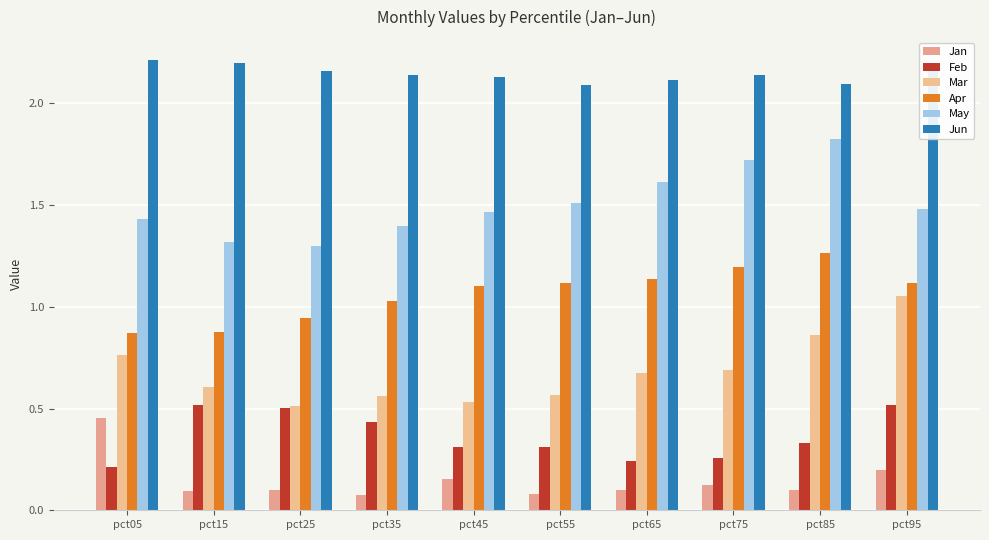

Reading left to right, extract all data points from this chart.

Jan: pct05=0.5	pct15=0.1	pct25=0.1	pct35=0.1	pct45=0.2	pct55=0.1	pct65=0.1	pct75=0.1	pct85=0.1	pct95=0.2
Feb: pct05=0.2	pct15=0.5	pct25=0.5	pct35=0.4	pct45=0.3	pct55=0.3	pct65=0.2	pct75=0.3	pct85=0.3	pct95=0.5
Mar: pct05=0.8	pct15=0.6	pct25=0.5	pct35=0.6	pct45=0.5	pct55=0.6	pct65=0.7	pct75=0.7	pct85=0.9	pct95=1.1
Apr: pct05=0.9	pct15=0.9	pct25=0.9	pct35=1.0	pct45=1.1	pct55=1.1	pct65=1.1	pct75=1.2	pct85=1.3	pct95=1.1
May: pct05=1.4	pct15=1.3	pct25=1.3	pct35=1.4	pct45=1.5	pct55=1.5	pct65=1.6	pct75=1.7	pct85=1.8	pct95=1.5
Jun: pct05=2.2	pct15=2.2	pct25=2.2	pct35=2.1	pct45=2.1	pct55=2.1	pct65=2.1	pct75=2.1	pct85=2.1	pct95=2.2